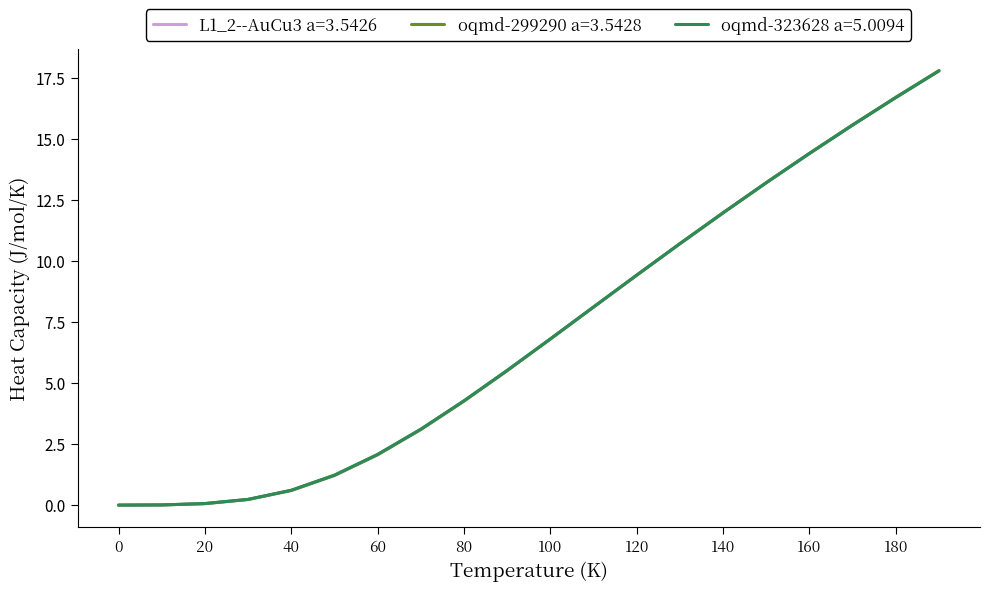

What is the highest value of the oqmd-323628 a=5.0094 series?

17.8